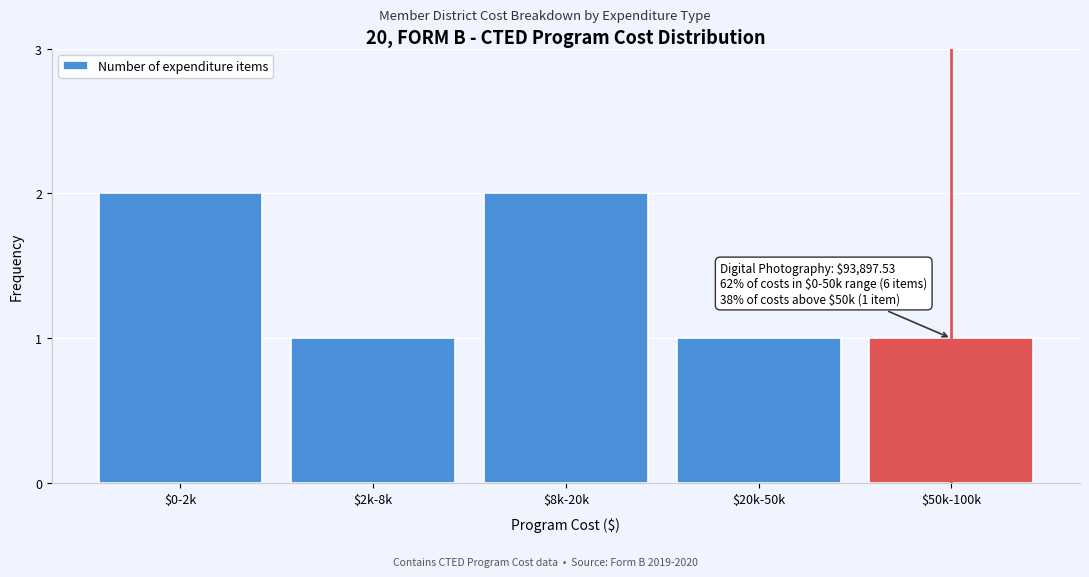

Reading left to right, what are all the values shown in this chart?

2	1	2	1	1